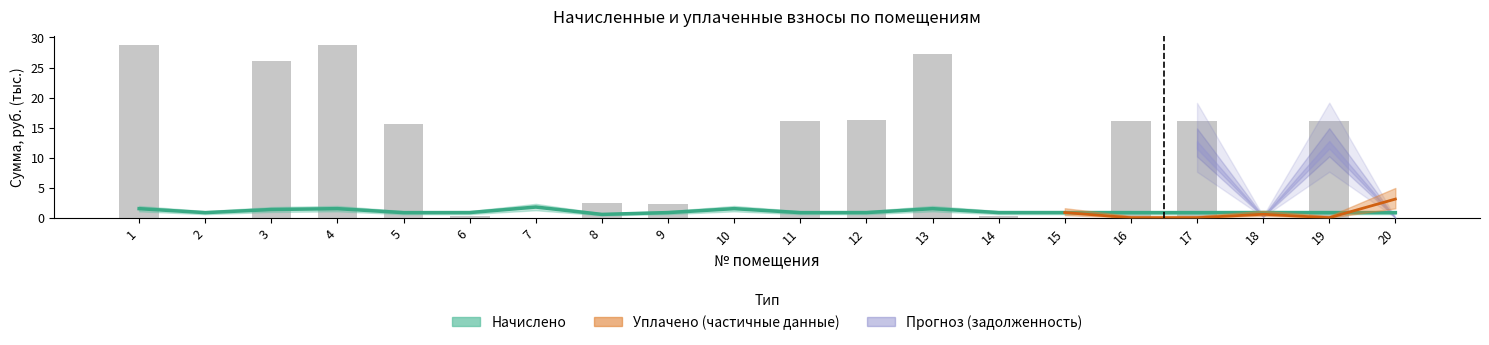

Reading left to right, extract all data points from this chart.

задолженность: 28.8	0.0	26.0	28.8	15.6	0.3	0.0	2.5	2.3	0.0	16.1	16.3	27.3	0.3	0.0	16.1	16.1	0.0	16.2	0.0
начислено: 1.5	0.8	1.4	1.5	0.8	0.9	1.8	0.6	0.9	1.5	0.8	0.9	1.5	0.9	0.9	0.8	0.8	0.9	0.8	0.8